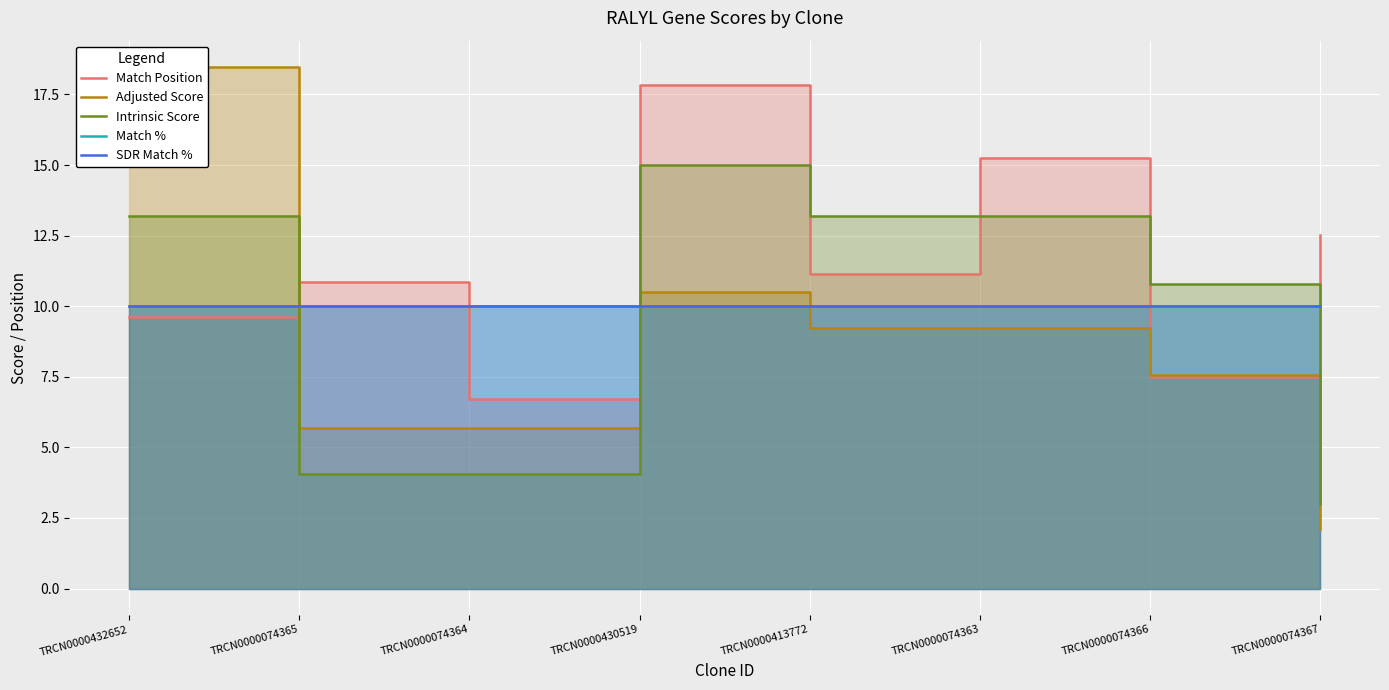

At which label is Match % closest to 10?

TRCN0000432652